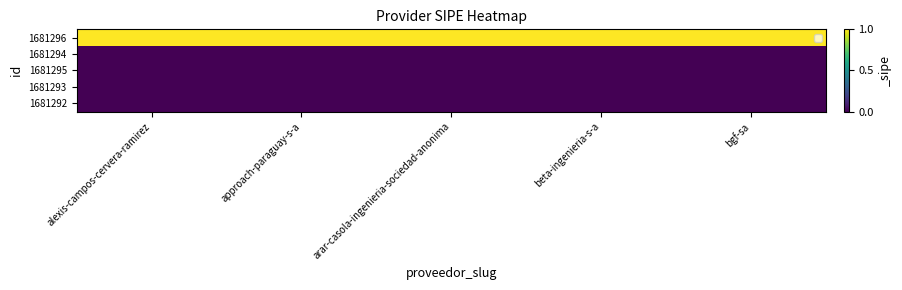

What is the spread (max minus min) of values at approach-paraguay-s-a?

1